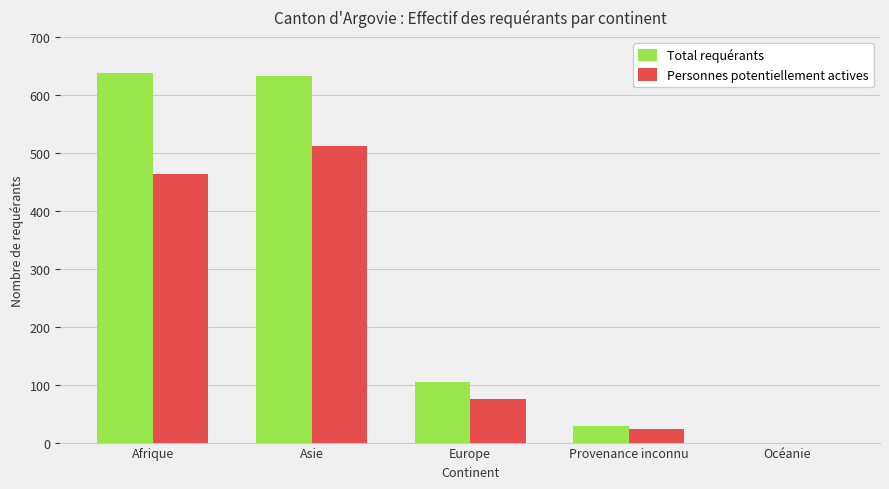

Count the number of categories in the chart.

5